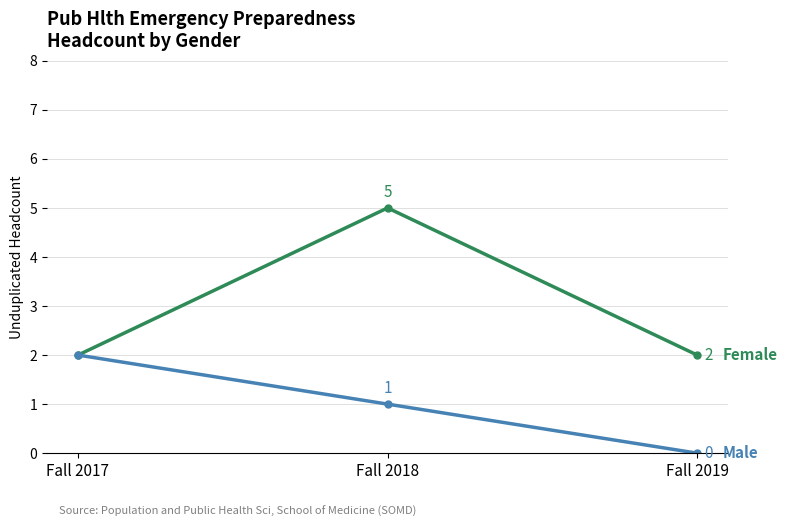

What is the total value across all series at Fall 2017?

4